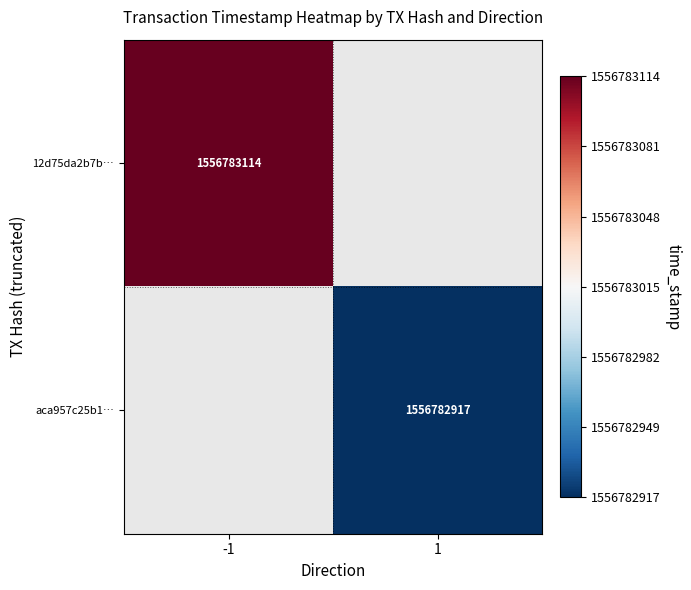

What is the total value across all series at time_stamp?

3113566031